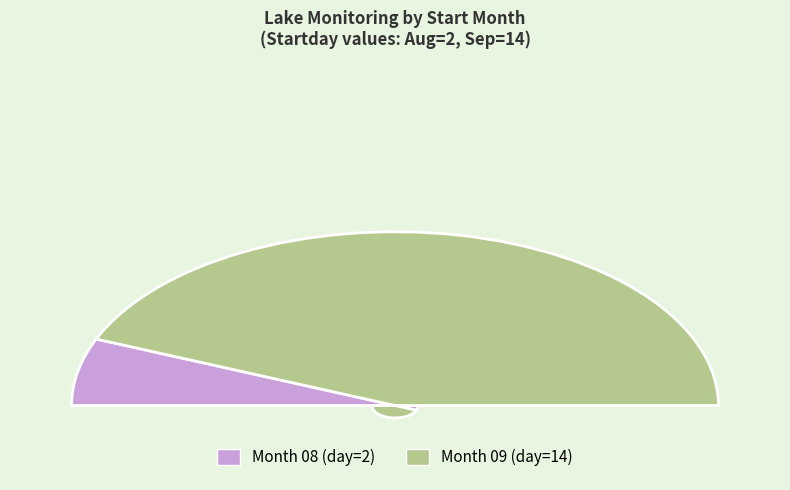

Combined, do 09 and 08 account for over 50%?

Yes